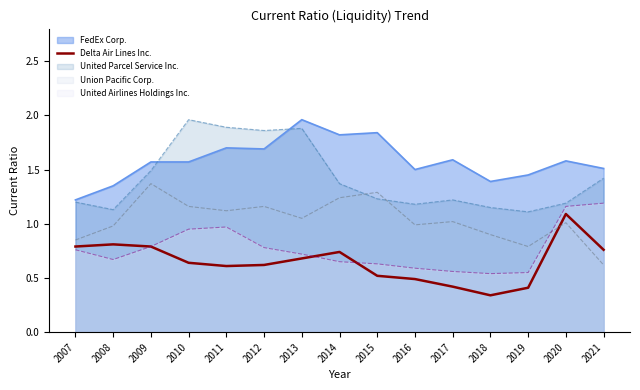

Which series has the largest total across all categories?

FedEx Corp.